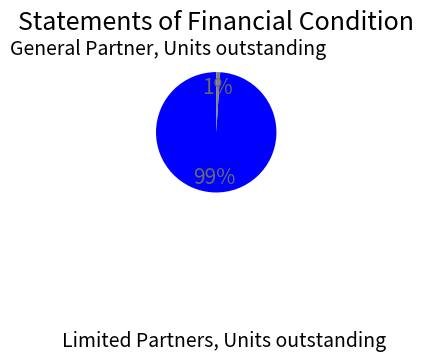

Is there any slice that represents more than half of the pie?

Yes